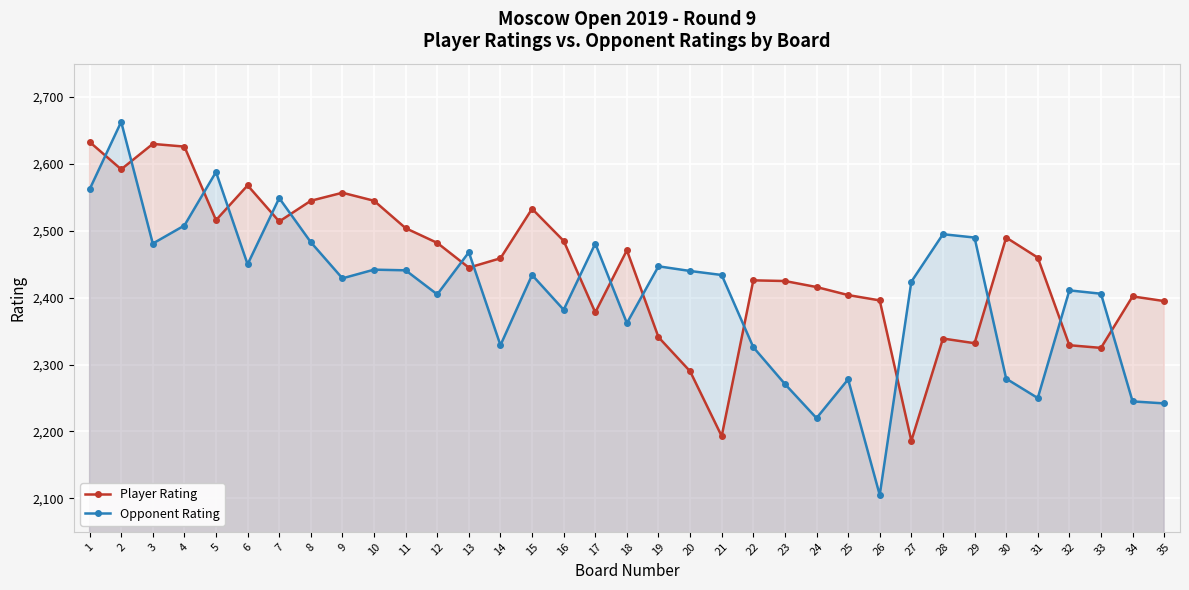

Reading left to right, what are all the values shown in this chart?

Player Rating: 2633	2592	2630	2626	2516	2568	2514	2545	2557	2545	2504	2482	2445	2459	2533	2485	2378	2471	2341	2290	2193	2426	2425	2416	2404	2396	2186	2339	2332	2490	2460	2329	2325	2402	2395
Opponent Rating: 2562	2663	2481	2508	2588	2450	2549	2483	2429	2442	2441	2405	2468	2329	2434	2382	2481	2362	2447	2440	2434	2326	2271	2220	2278	2105	2424	2495	2490	2279	2250	2411	2406	2245	2242